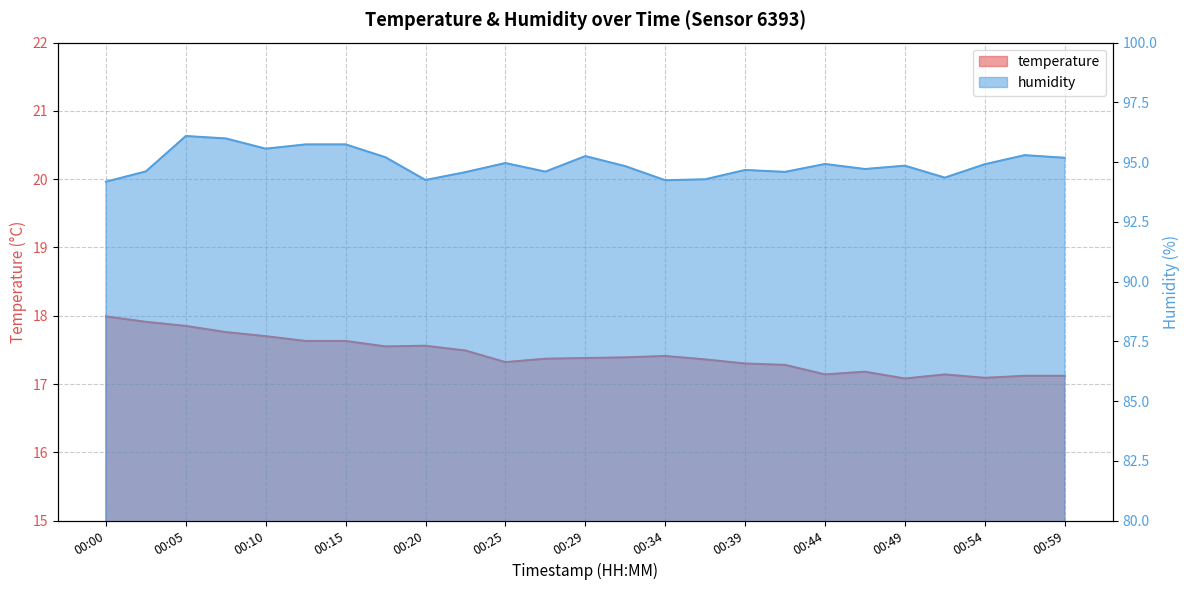

True or false: temperature and humidity intersect in this chart.

False